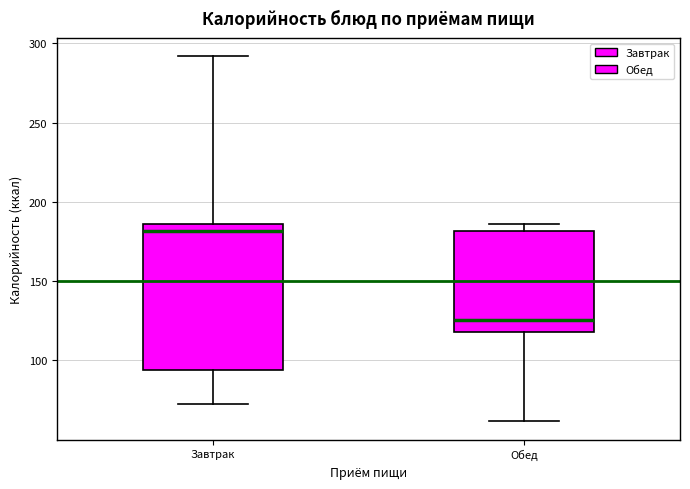

Reading left to right, transcribe this box plot: for each box, give where its median line is, the range the box spans, and where its two whiskers end, as read against the y-axis. The values are not printed on the chart, so give them approximately, as read against the axis.

Завтрак: median 180, box 95 to 185, whiskers 75 to 290
Обед: median 125, box 120 to 180, whiskers 60 to 185